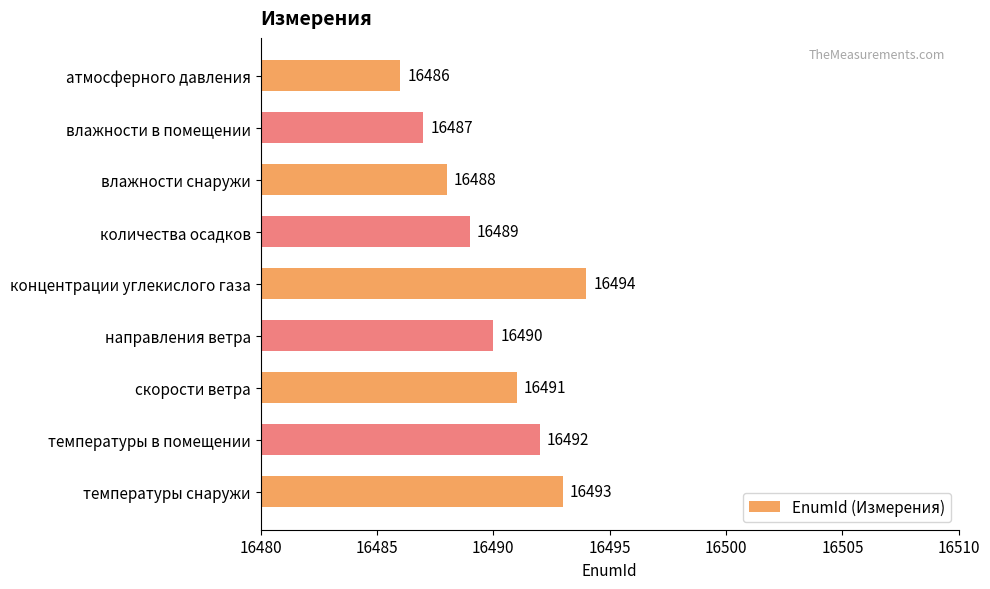

What is the sum of all values?

148410